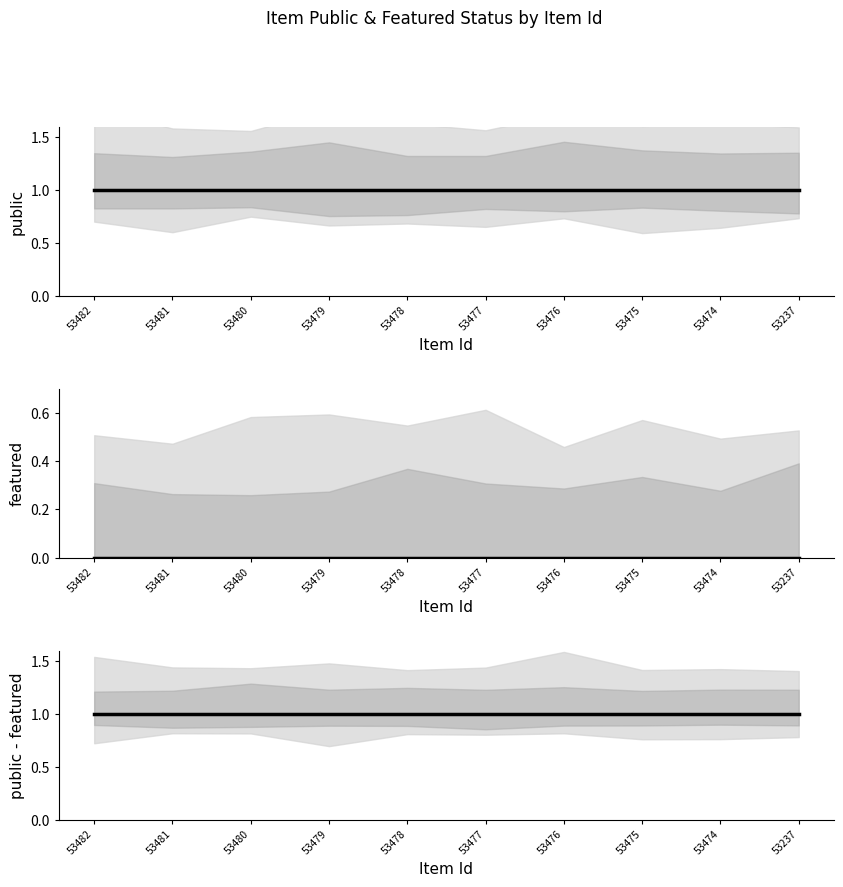

What is the total value across all series at 53481?

2